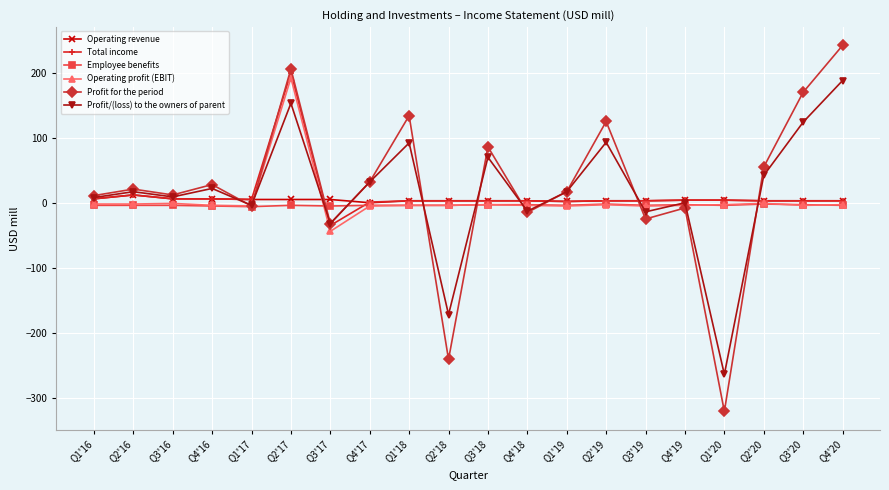

Which series has the largest total across all categories?

Profit for the period